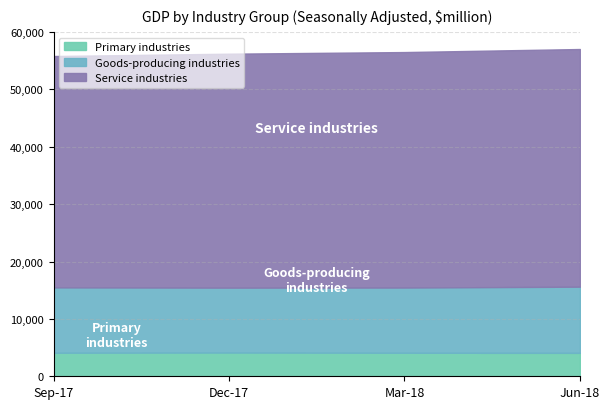

Does the chart have visible grid lines?

Yes